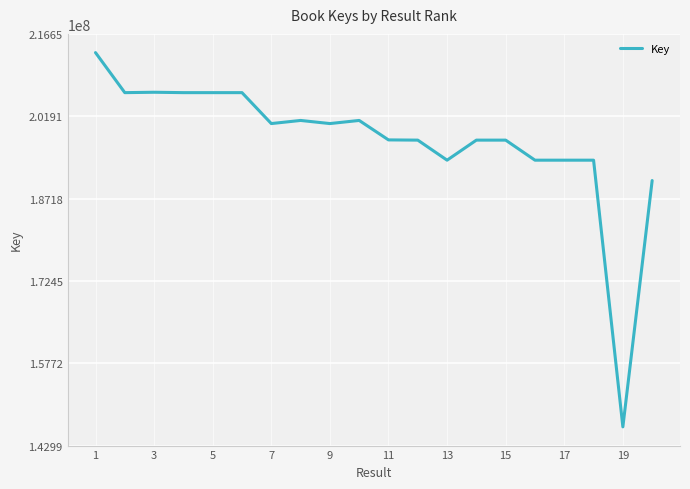

What is the minimum value shown in the chart?

146337495